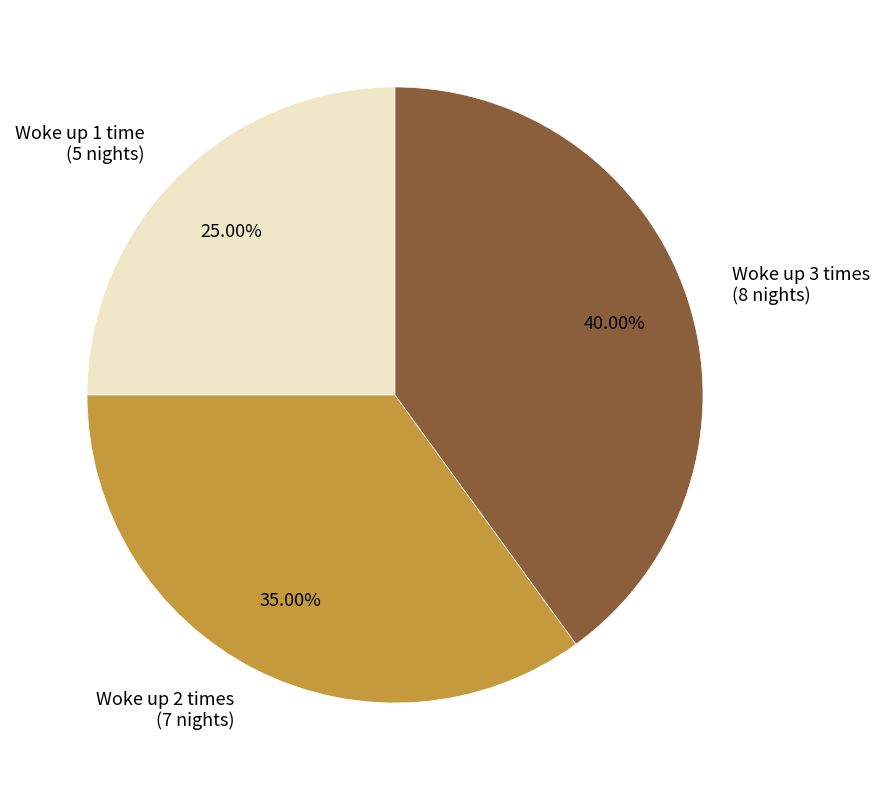

Which has a higher value, Woke up 2 times (7 nights) or Woke up 3 times (8 nights)?

Woke up 3 times (8 nights)